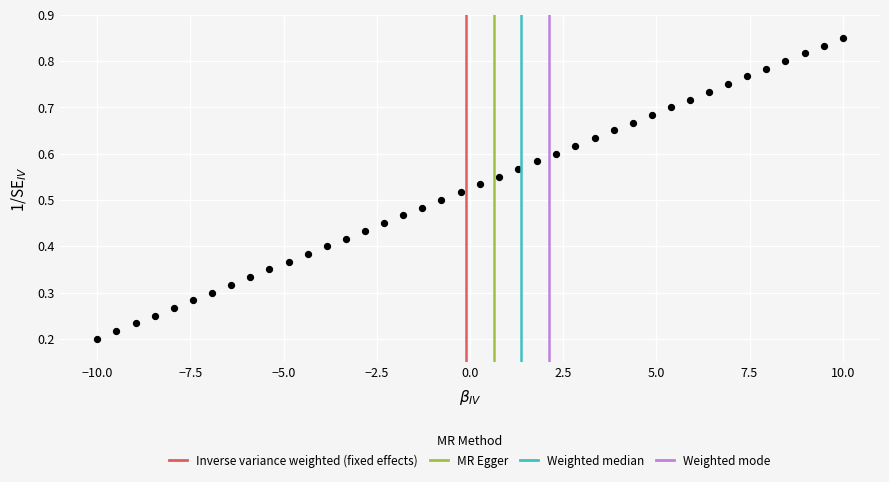

What is the range of X values (max minus min)?

20.0